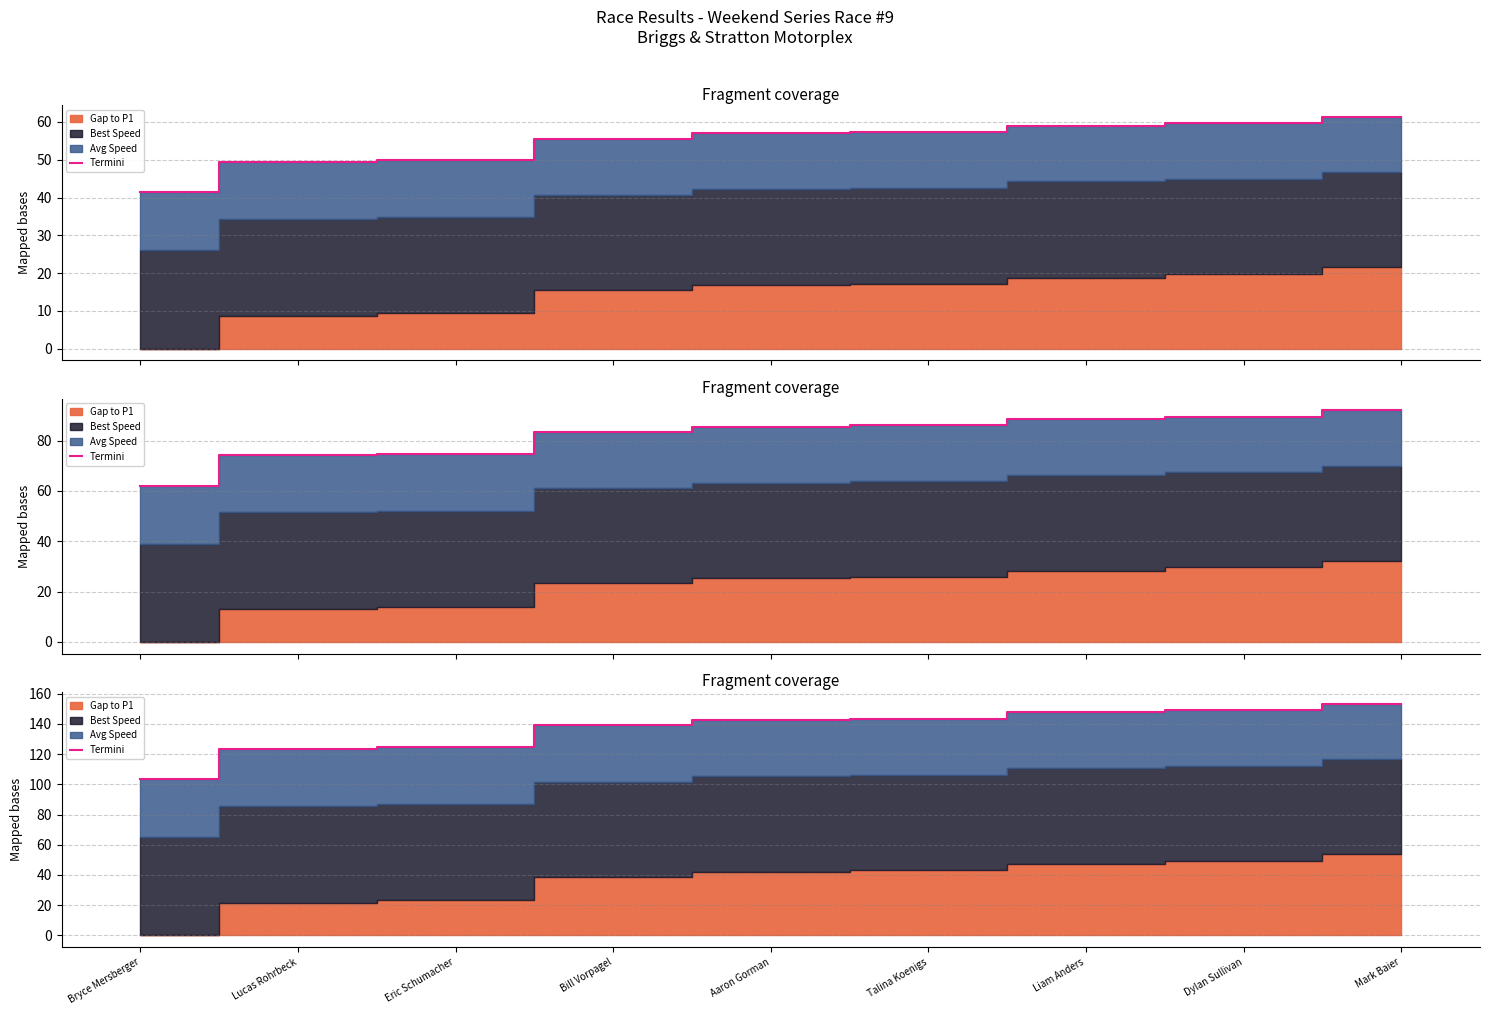

What position from the left is Eric Schumacher?

3